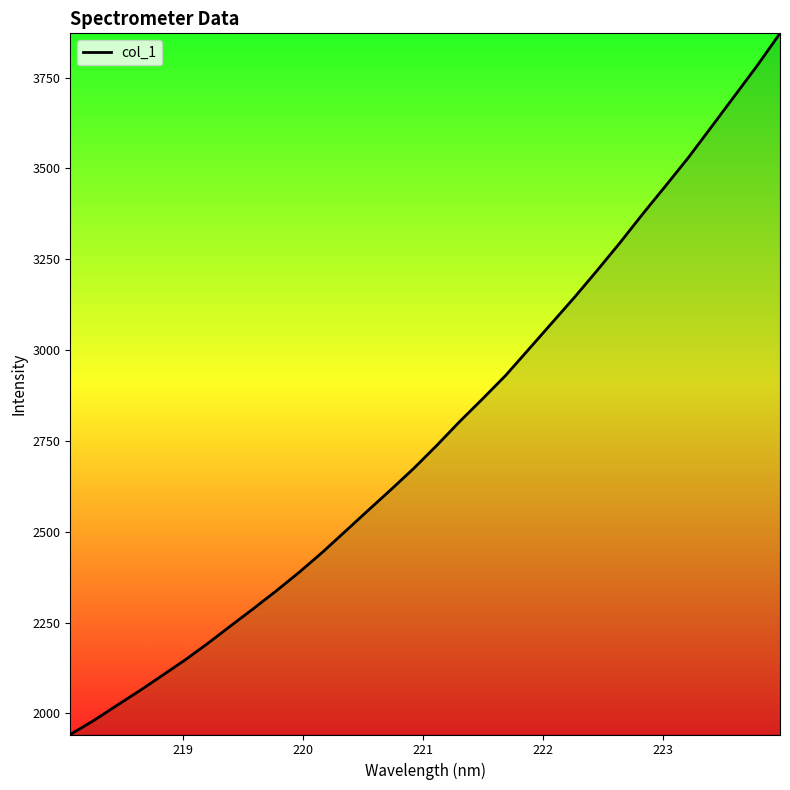

What is the smallest value displayed?

1941.8